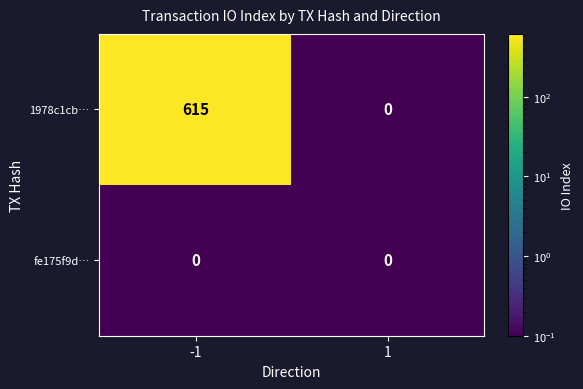

Reading left to right, transcribe all the data shown in this chart.

1978c1cb…: 615	0
fe175f9d…: 0	0